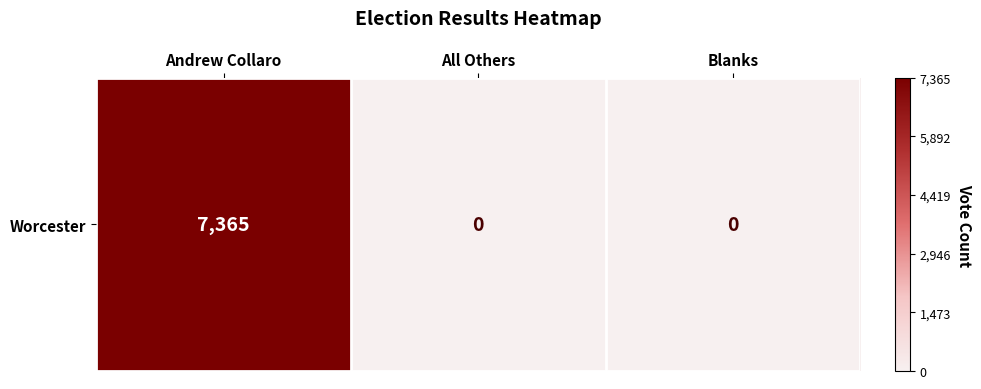

Rank the categories by value from lowest to highest.

All Others, Blanks, Andrew Collaro